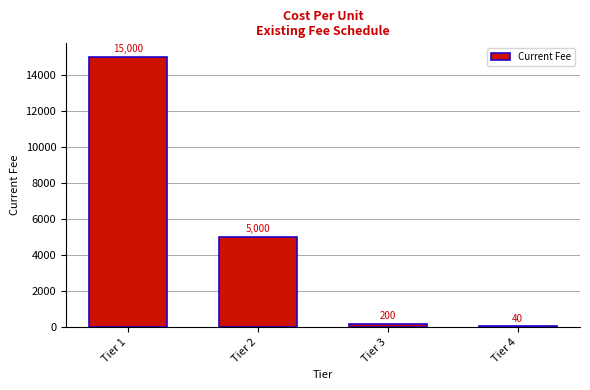

What is the change in value from Tier 3 to Tier 4?

-160